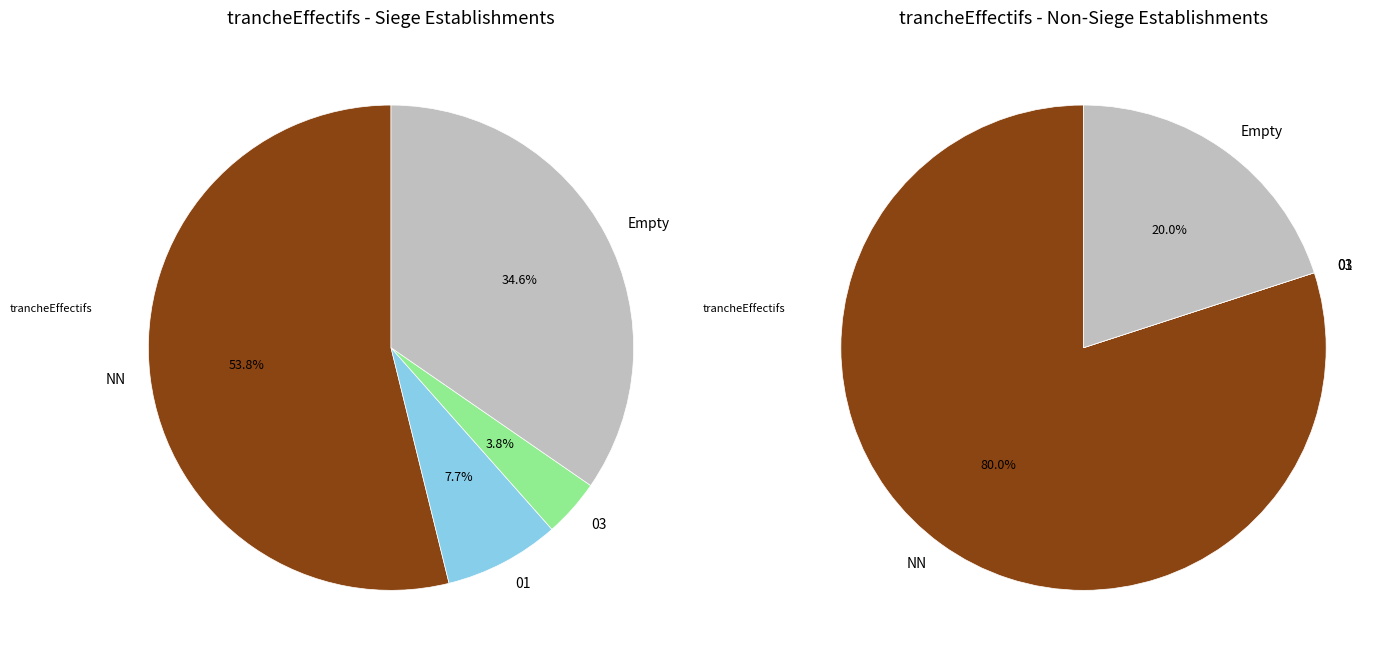

What is the majority slice?

NN